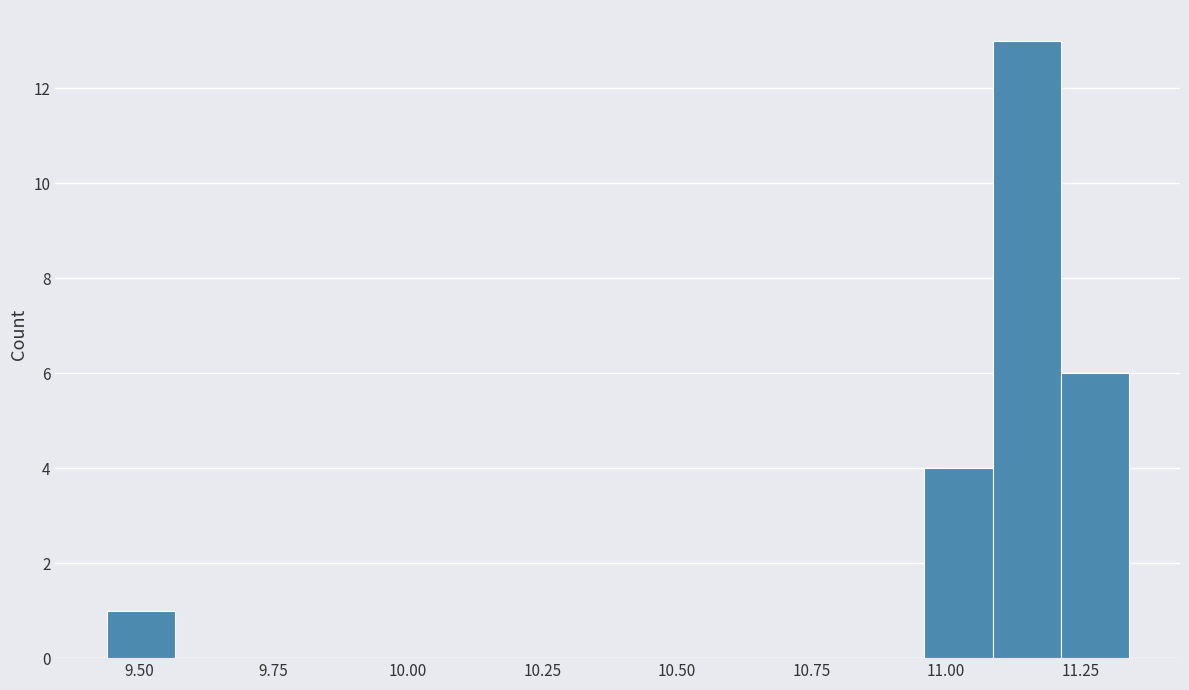

Read against the x-axis, roughly where is the centre of the tallest bar?

11.15